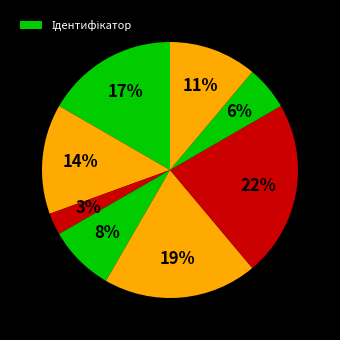

Count the number of slices in the pie.

8